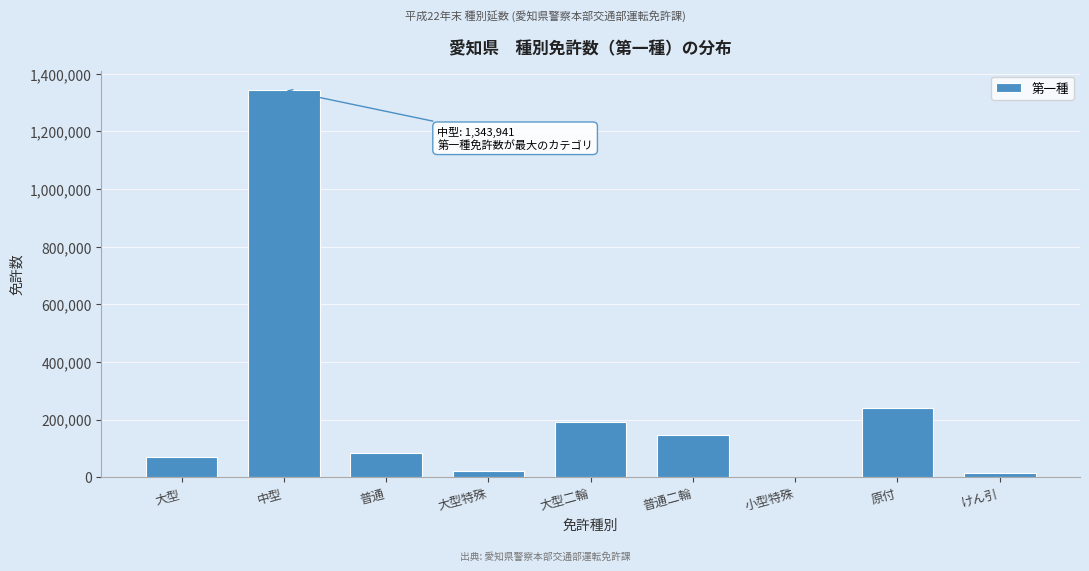

Reading left to right, what are all the values shown in this chart?

大型=69505	中型=1343941	普通=82426	大型特殊=21911	大型二輪=192530	普通二輪=146213	小型特殊=992	原付=238795	けん引=15746